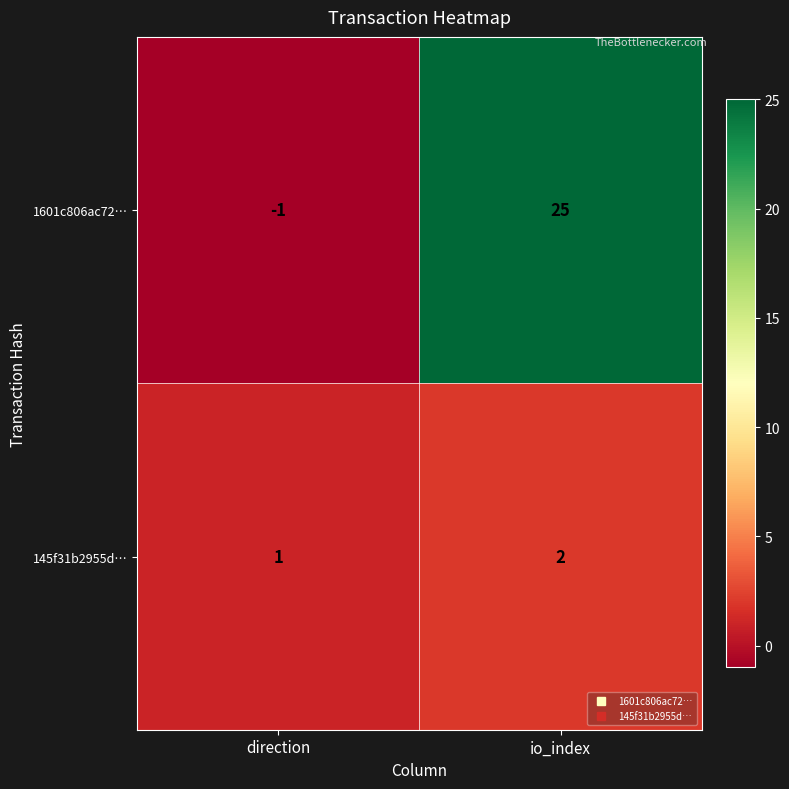

At which label is 145f31b2955d… closest to 1?

direction